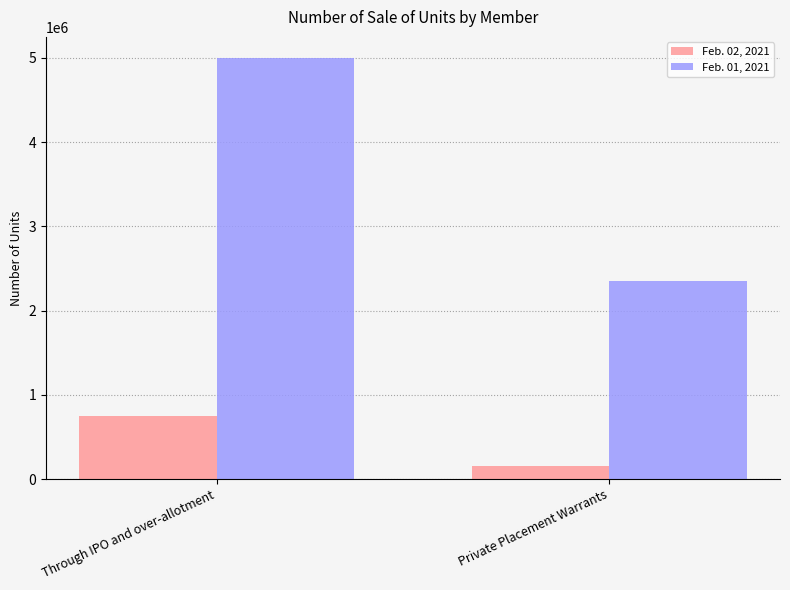

What are all the series names shown in the legend?

Feb. 02, 2021, Feb. 01, 2021